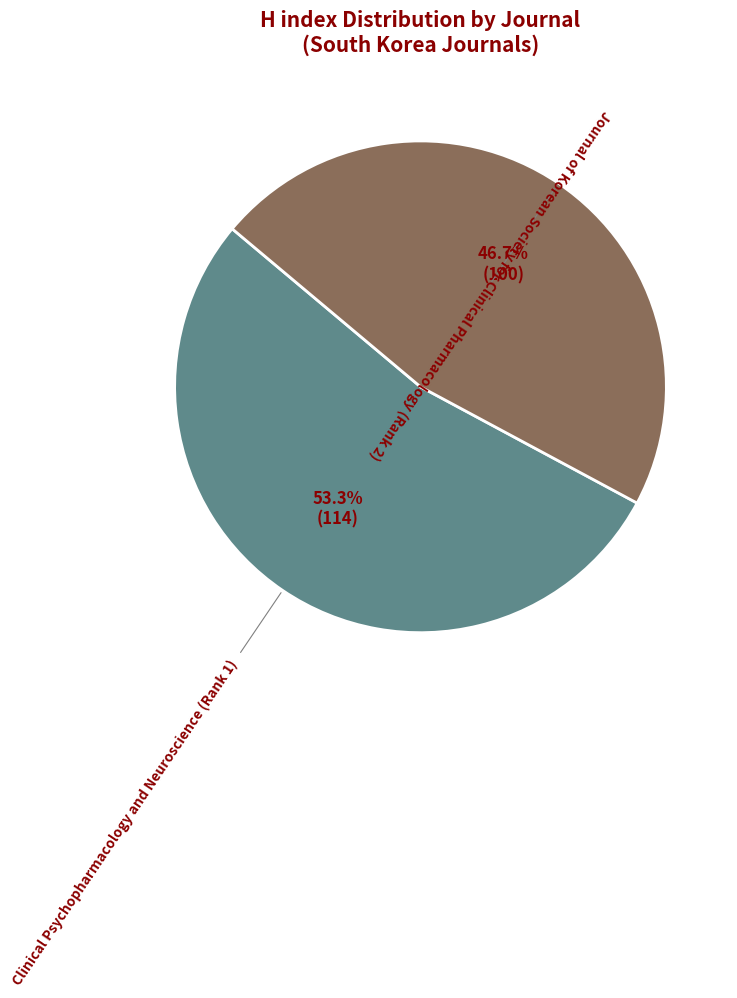

What is the ratio of the value at Clinical Psychopharmacology and Neuroscience (Rank 1) to the value at Journal of Korean Society for Clinical Pharmacology (Rank 2)?

1.1